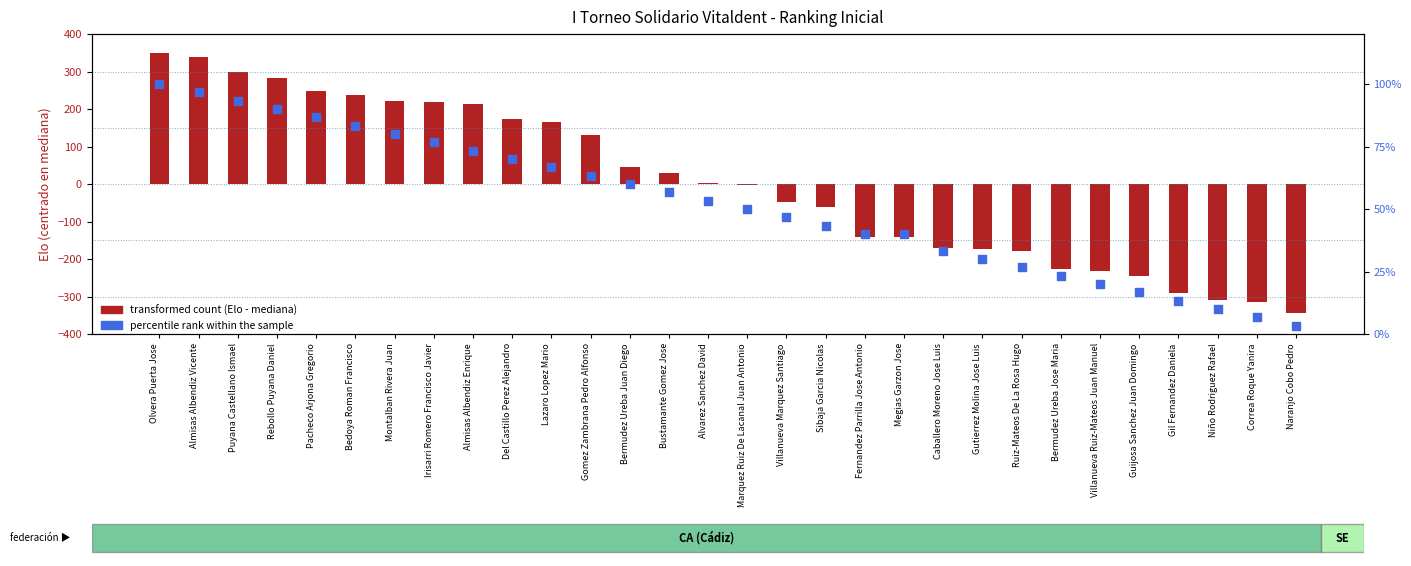

What are all the series names shown in the legend?

transformed count (Elo - median), percentile rank within the sample